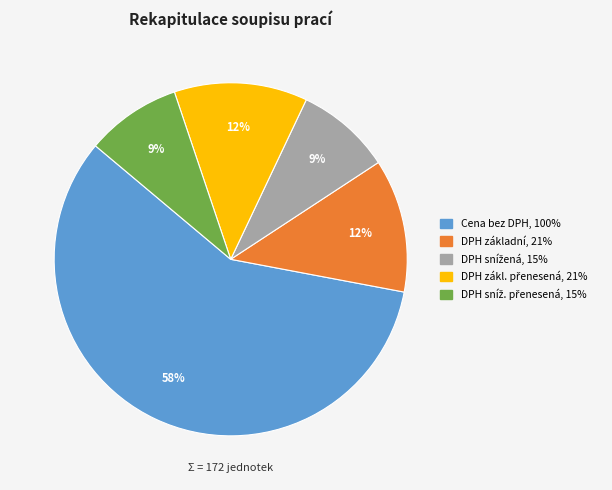

Does any single category account for the majority?

Yes